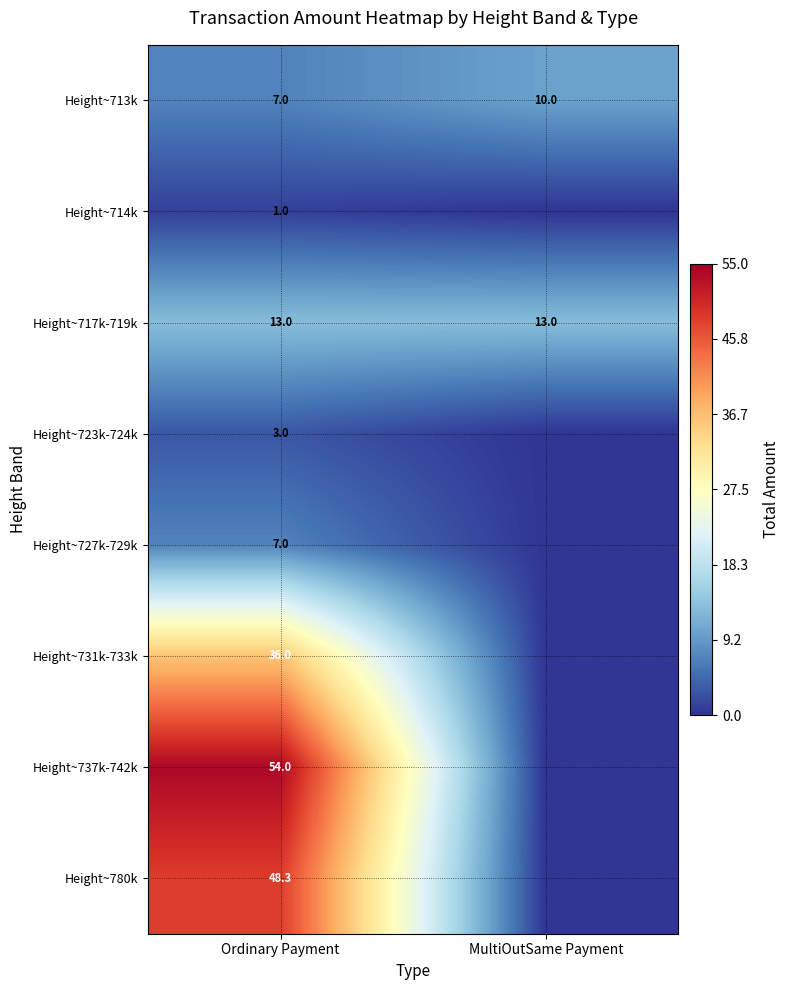

At how many categories does at least one series exceed 17?

1